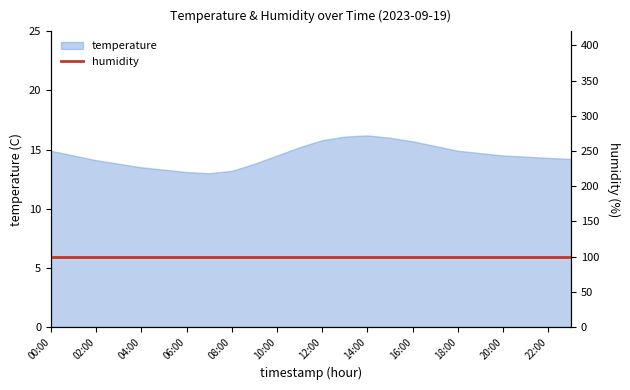

What is the label of the 22nd point from the left?

21:00